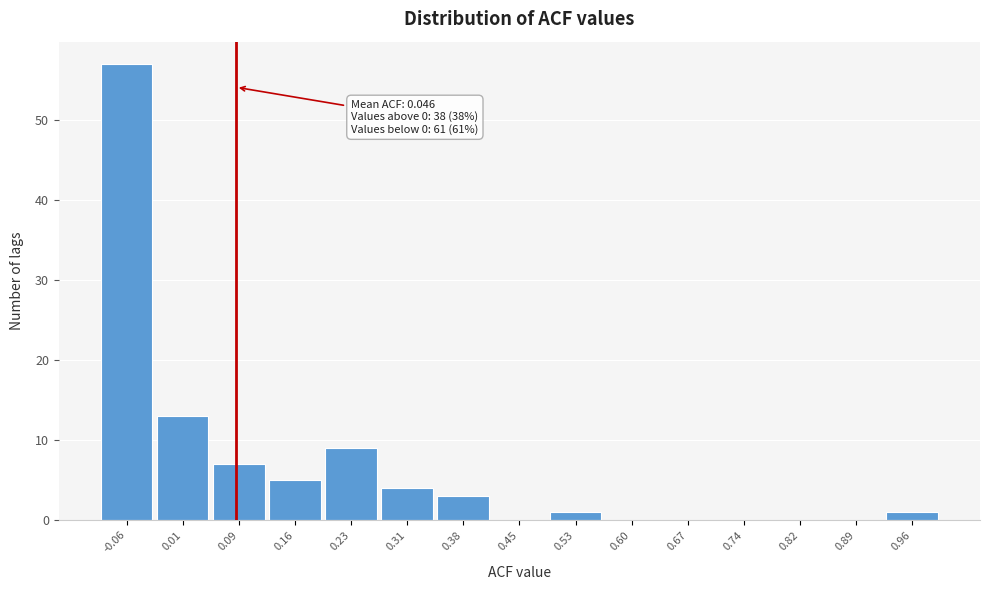

Which range on the x-axis has the tallest bar?

-0.10 to -0.02